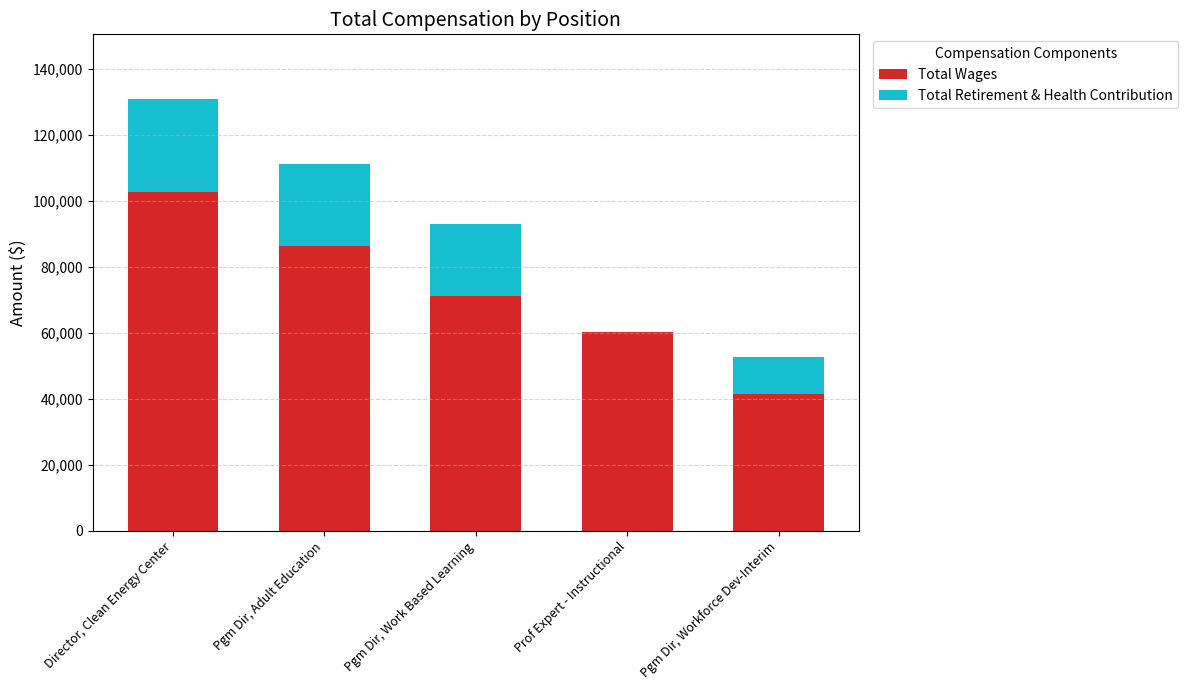

True or false: Total Wages has a value of 70195 at Director, Clean Energy Center.

False